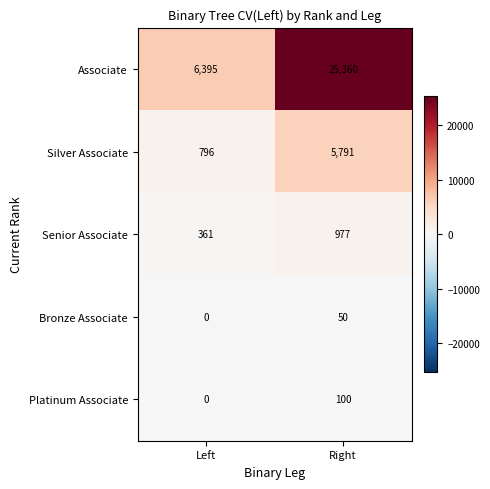

What is the difference between the Platinum Associate values at Right and Left?

100